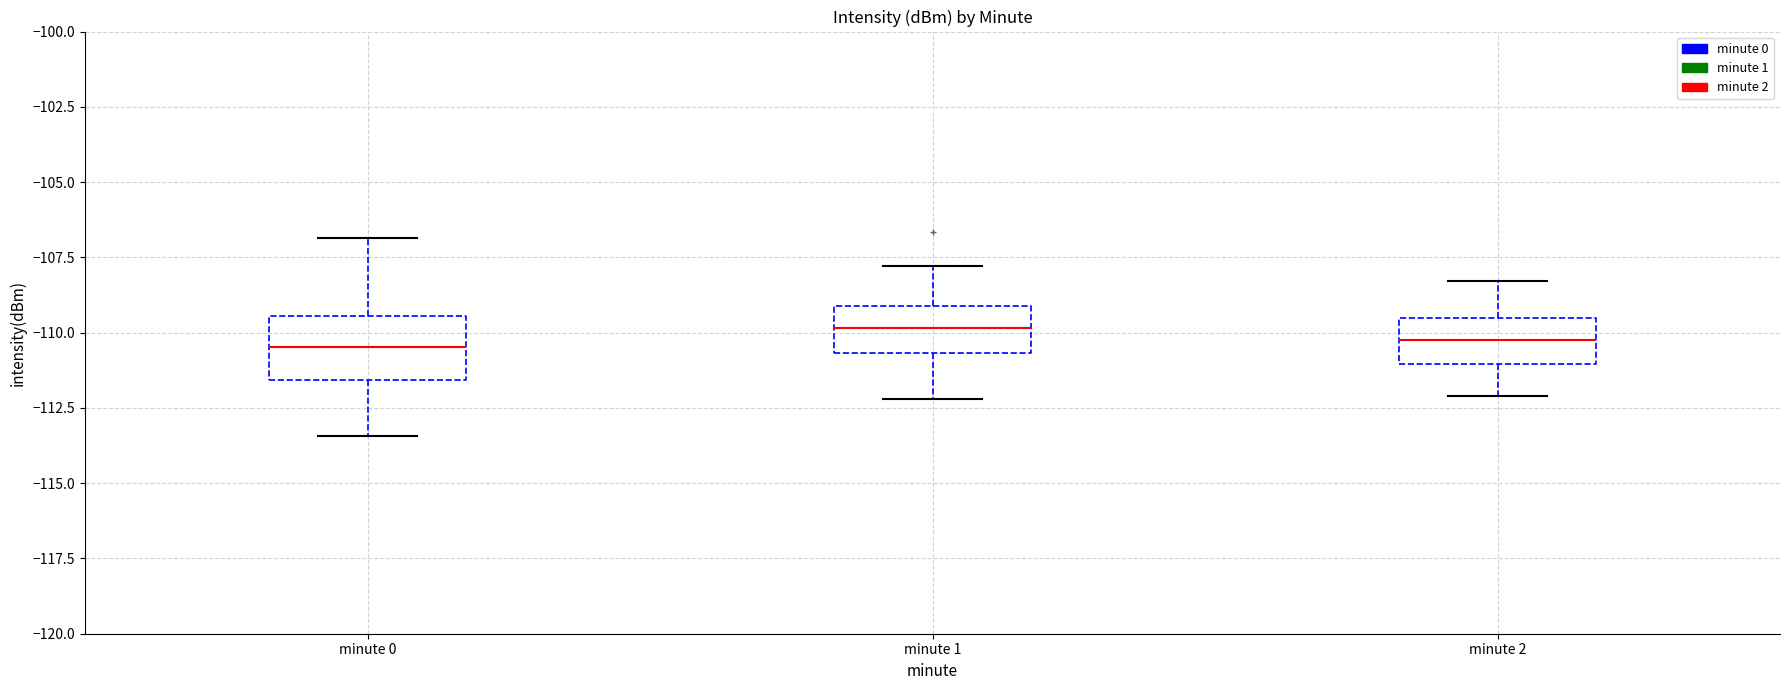

Reading left to right, read every box against the y-axis: the position of its median line, the range the box covers, and the ends of its whiskers. The values are not printed on the chart, so give them approximately, as read against the axis.

minute 0: median -110.5, box -111.5 to -109.5, whiskers -113.5 to -107.0
minute 1: median -110.0, box -110.5 to -109.0, whiskers -112.0 to -108.0
minute 2: median -110.0, box -111.0 to -109.5, whiskers -112.0 to -108.5